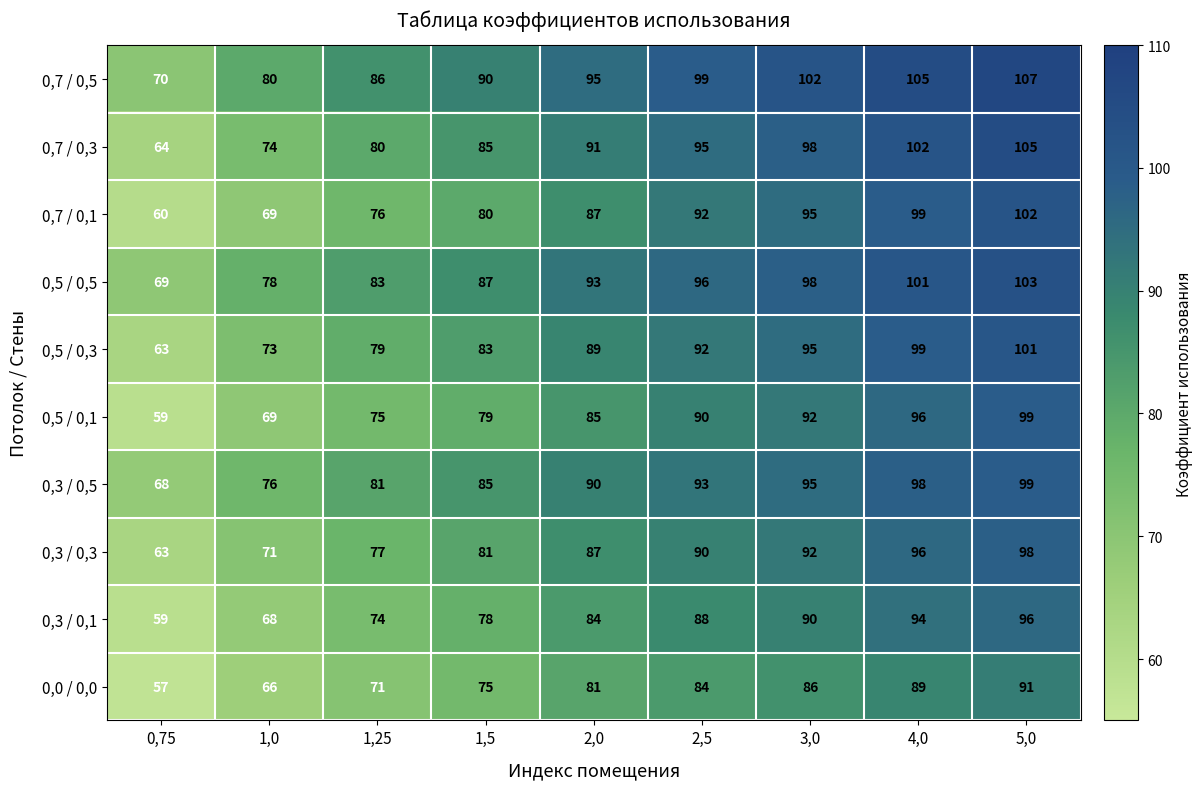

The value of 0,5 / 0,1 at 5,0 is 23. True or false?

False